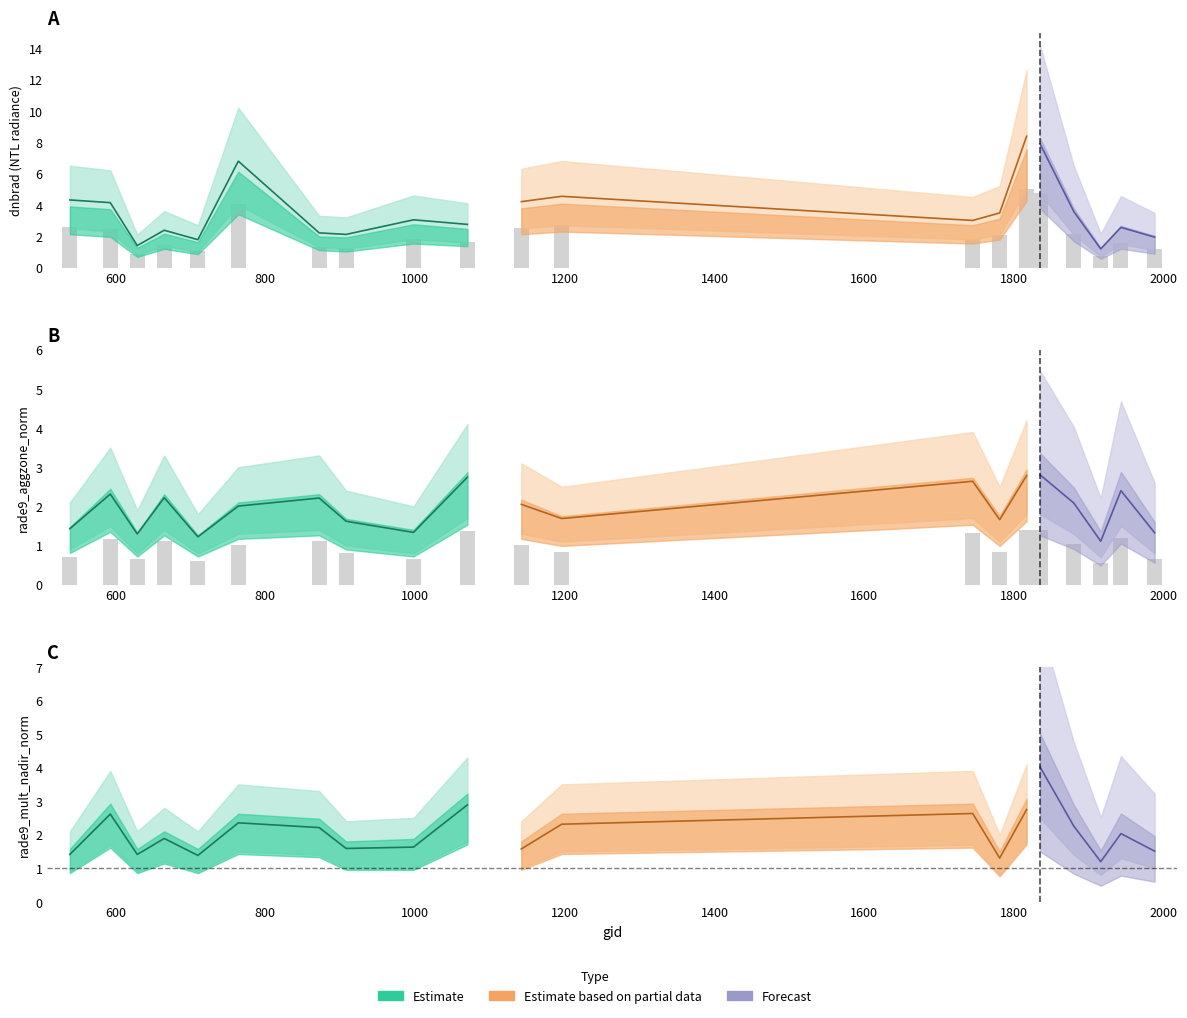

The value of rade9_aggzone_norm at 908 is 1.1. True or false?

False